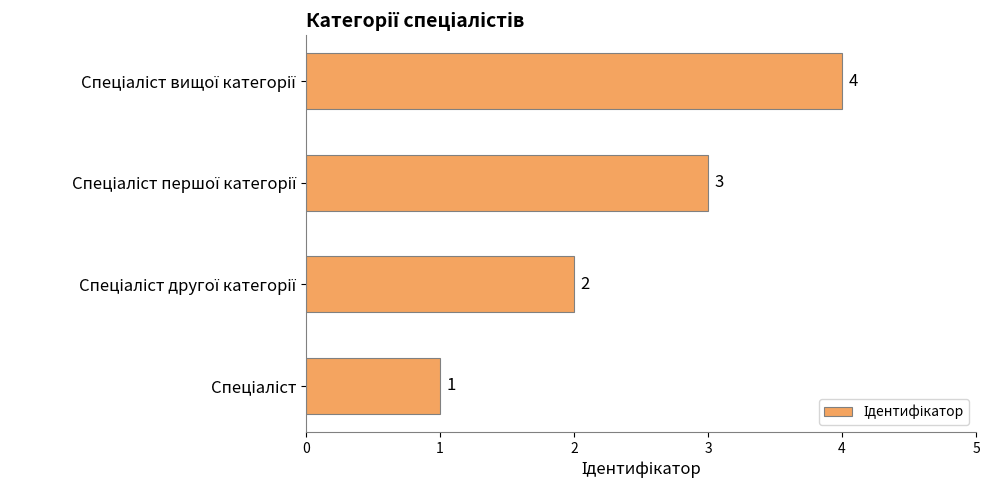

What is the difference between the maximum and minimum values?

3